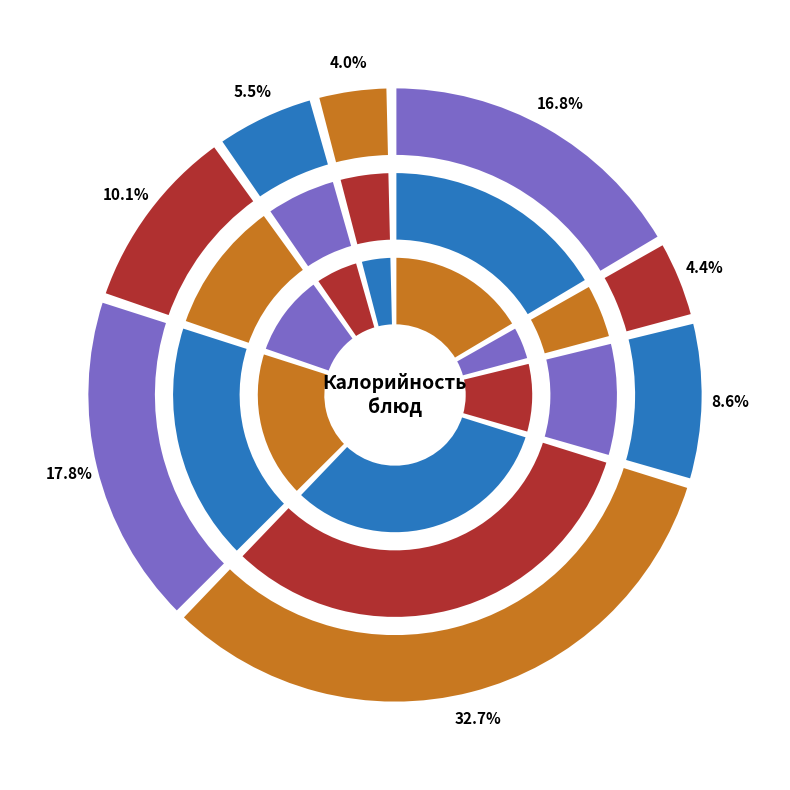

What is the change in value from Гуляш из говядины to хлеб пшеничный?

-344.1